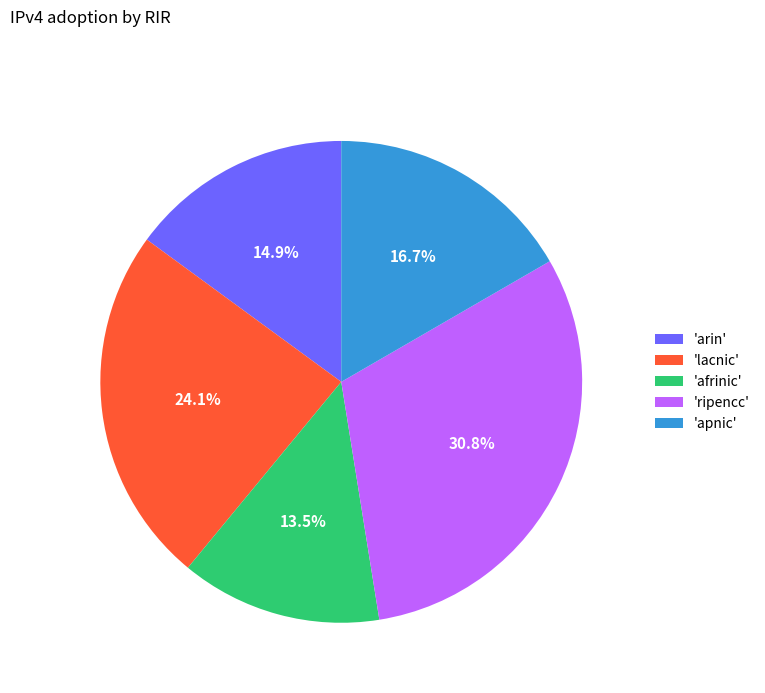

Count the number of slices in the pie.

5